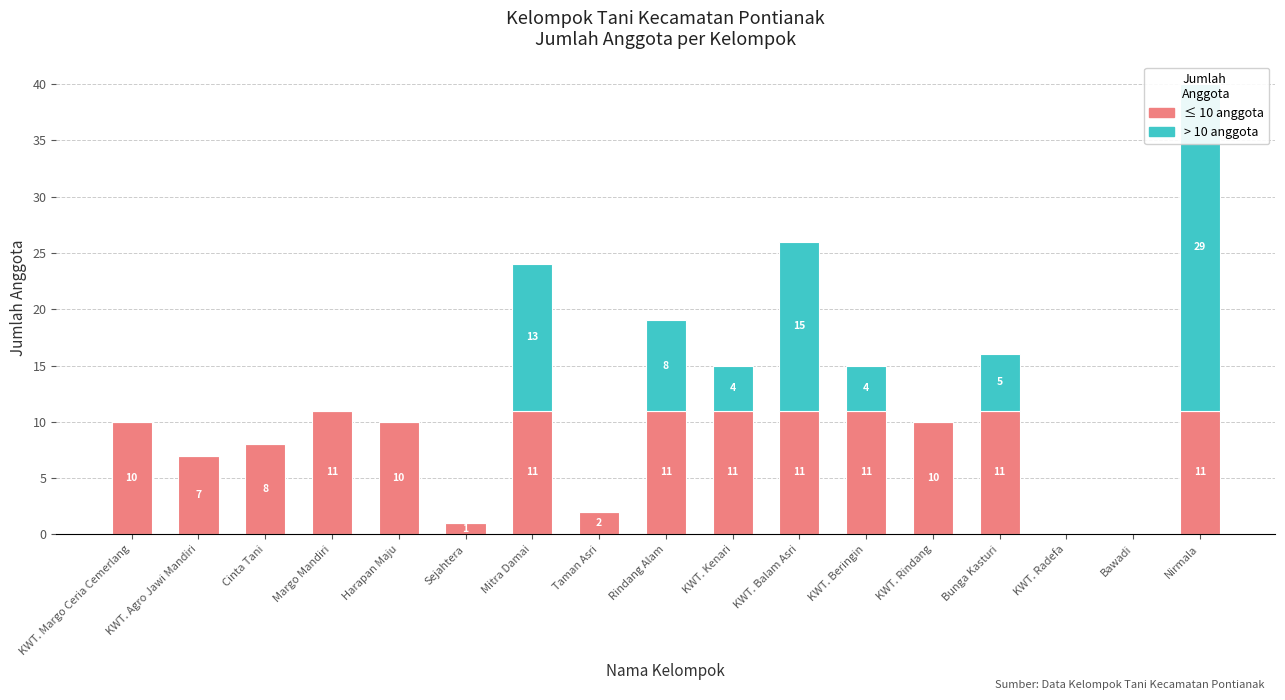

What is the spread (max minus min) of values at Rindang Alam?

3